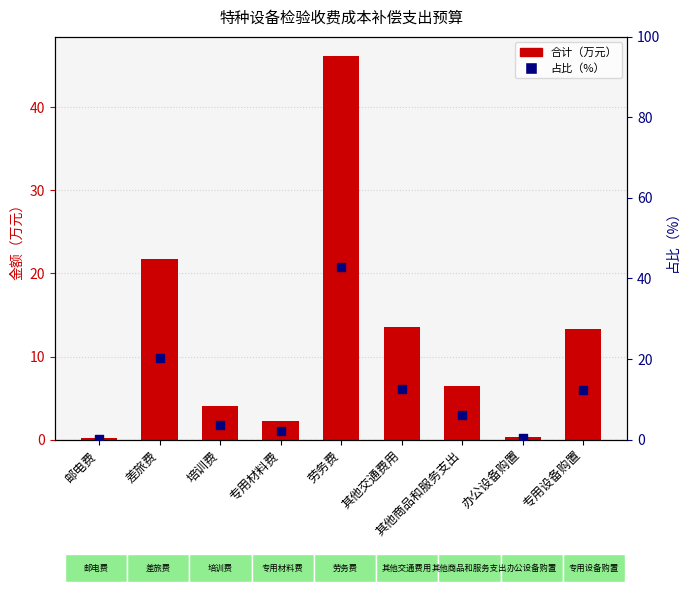

At which category is the sum across all series the highest?

劳务费